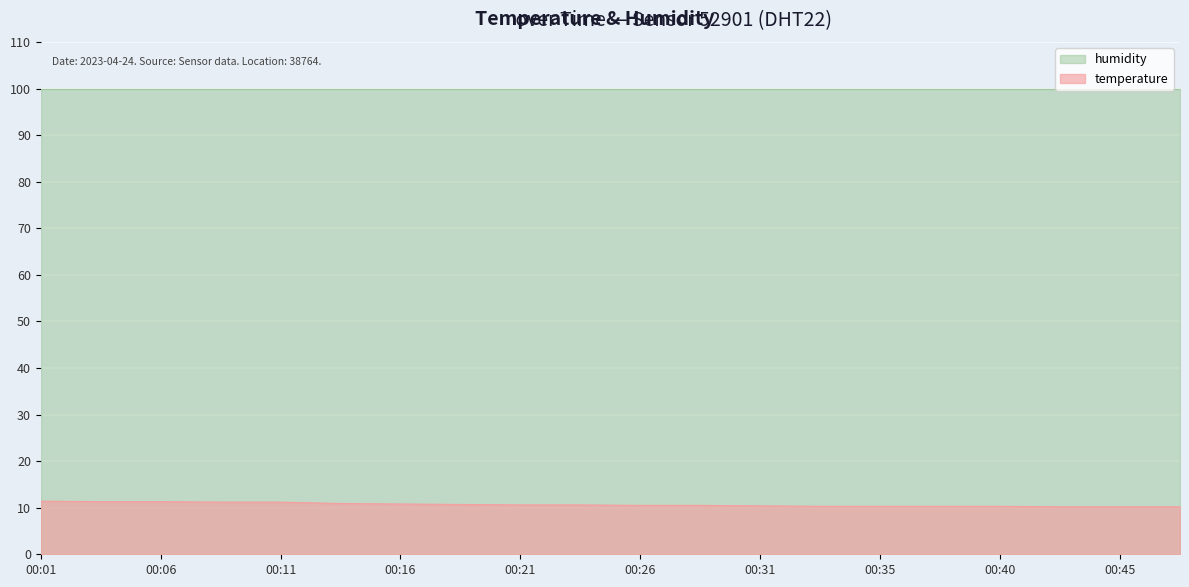

What is the difference between the maximum and minimum values?

1.2